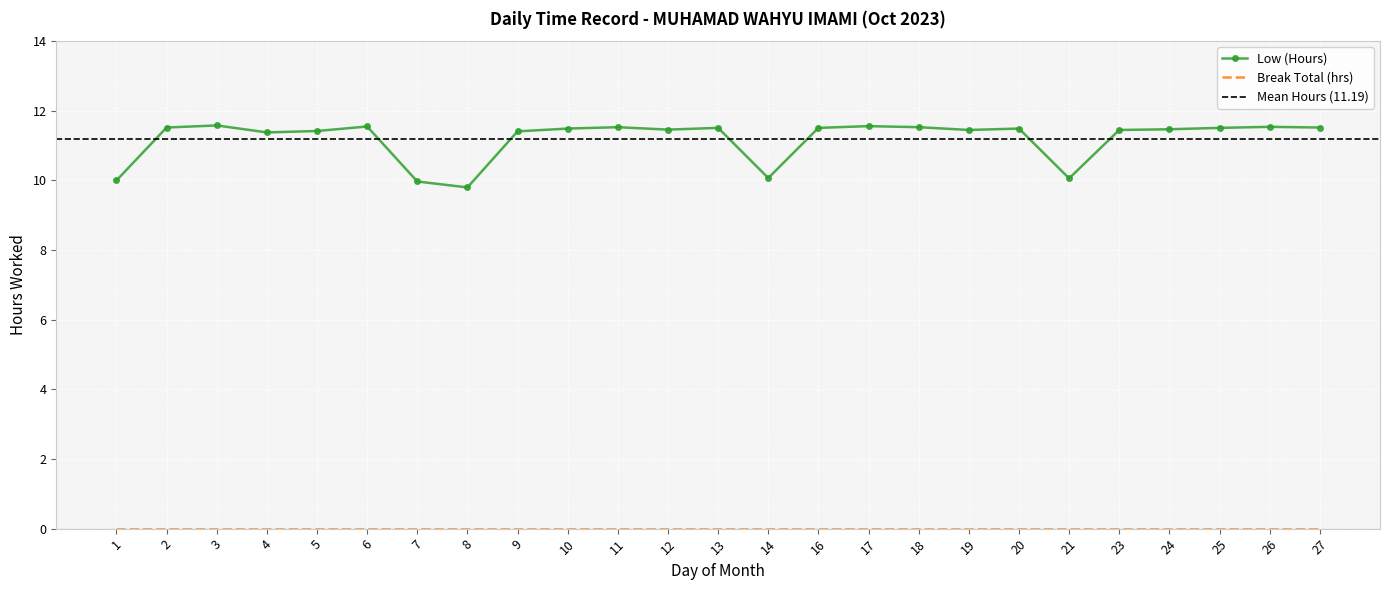

The value at 26 is 7.6. True or false?

False